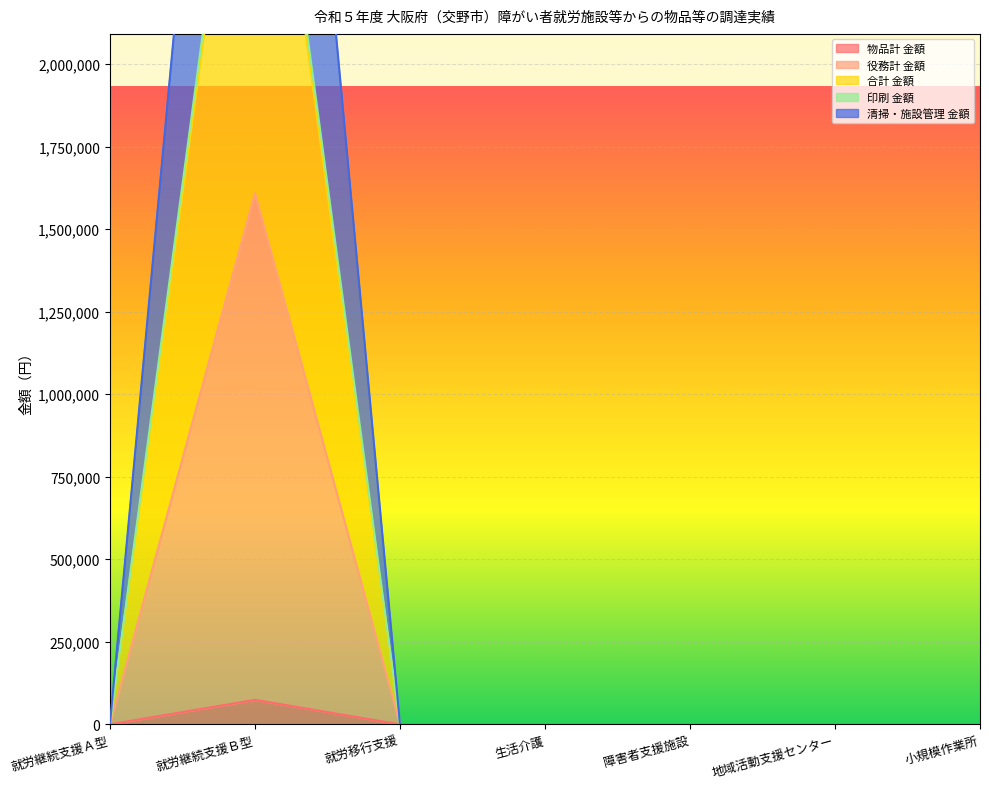

True or false: 清掃・施設管理 金額 and 合計 金額 cross at least once.

False